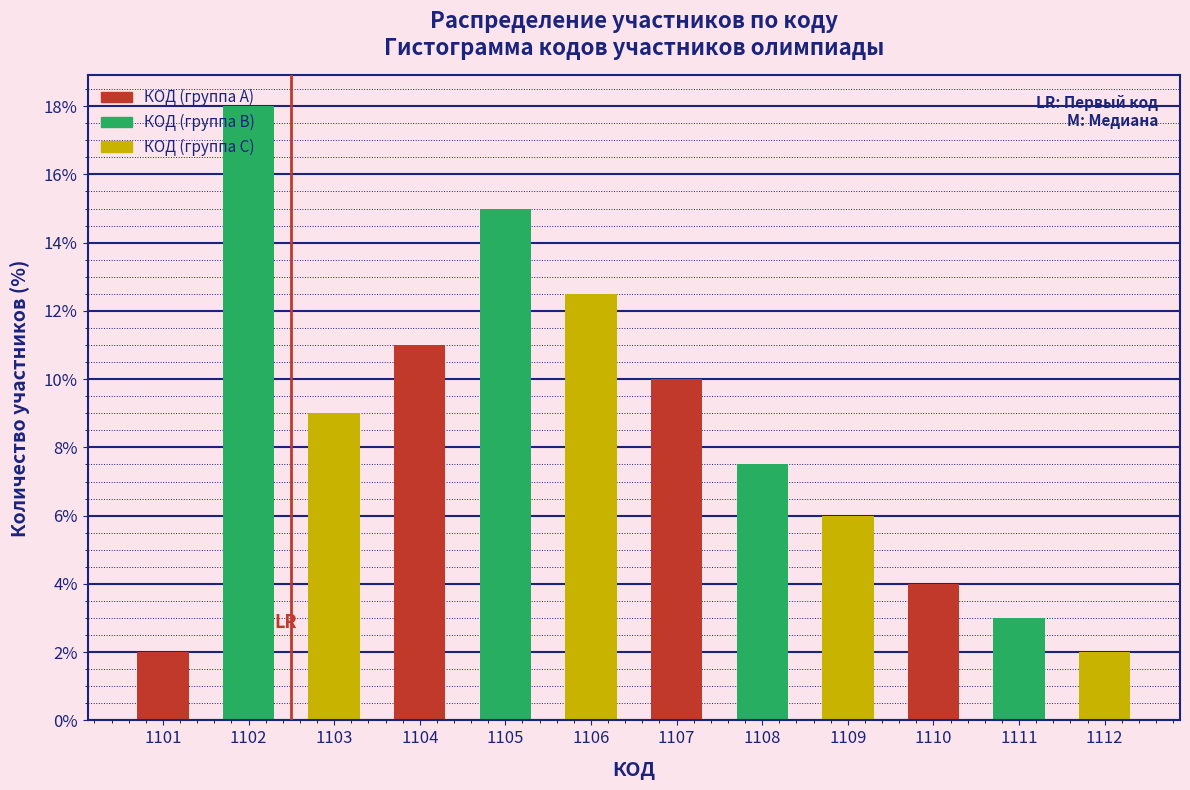

True or false: the data shows 10.0 at 1107.

True